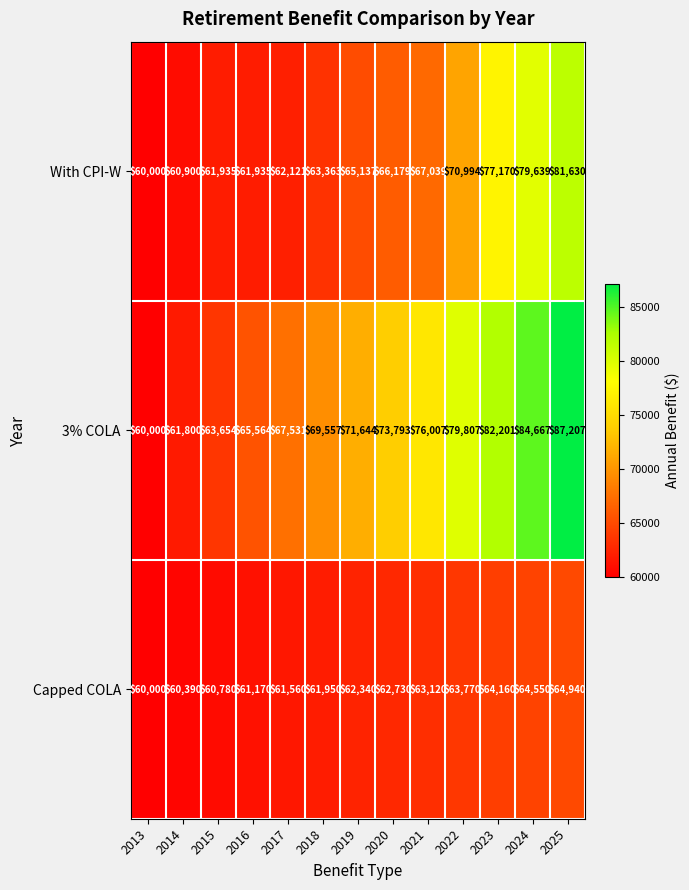

At which category does the chart reach its peak across all series?

2025